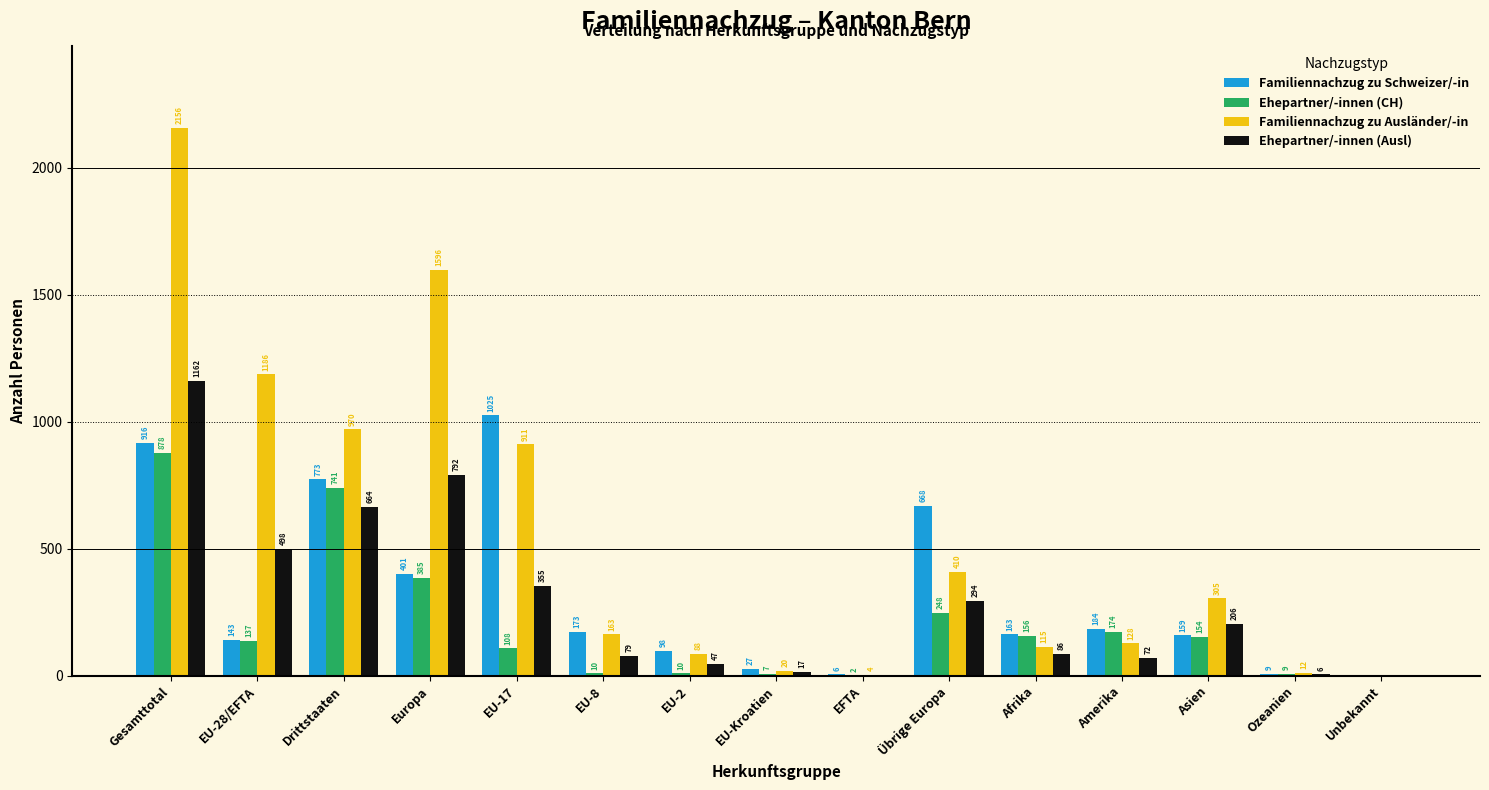

Reading left to right, what are all the values shown in this chart?

Familiennachzug zu Schweizer/-in: Gesamttotal=916	EU-28/EFTA=143	Drittstaaten=773	Europa=401	EU-17=1025	EU-8=173	EU-2=98	EU-Kroatien=27	EFTA=6	Übrige Europa=668	Afrika=163	Amerika=184	Asien=159	Ozeanien=9	Unbekannt=0
Ehepartner/-innen (CH): Gesamttotal=878	EU-28/EFTA=137	Drittstaaten=741	Europa=385	EU-17=108	EU-8=10	EU-2=10	EU-Kroatien=7	EFTA=2	Übrige Europa=248	Afrika=156	Amerika=174	Asien=154	Ozeanien=9	Unbekannt=0
Familiennachzug zu Ausländer/-in: Gesamttotal=2156	EU-28/EFTA=1186	Drittstaaten=970	Europa=1596	EU-17=911	EU-8=163	EU-2=88	EU-Kroatien=20	EFTA=4	Übrige Europa=410	Afrika=115	Amerika=128	Asien=305	Ozeanien=12	Unbekannt=0
Ehepartner/-innen (Ausl): Gesamttotal=1162	EU-28/EFTA=498	Drittstaaten=664	Europa=792	EU-17=355	EU-8=79	EU-2=47	EU-Kroatien=17	EFTA=0	Übrige Europa=294	Afrika=86	Amerika=72	Asien=206	Ozeanien=6	Unbekannt=0